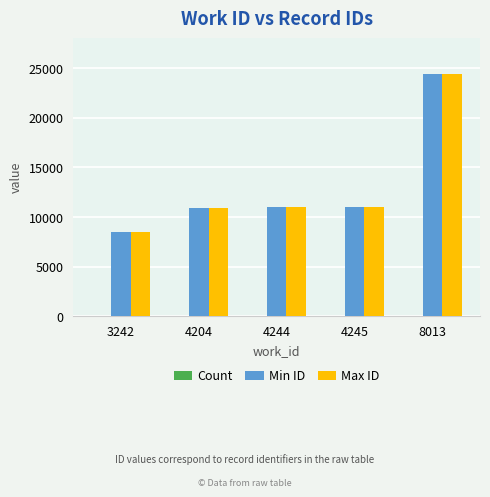

How many data points does each series have?

5